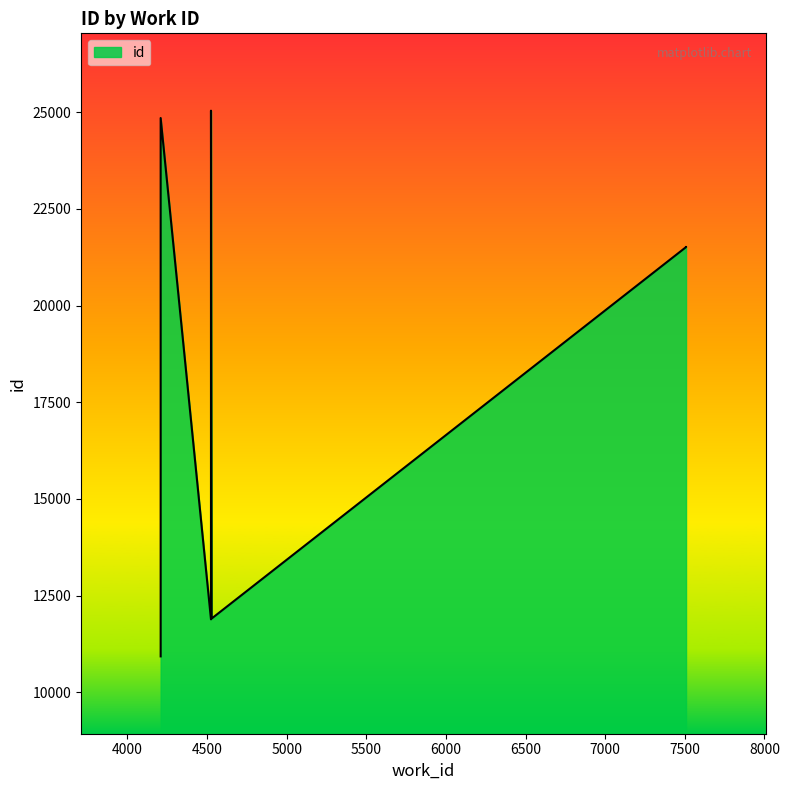

The chart shows a value of 11907 at 4529. True or false?

True